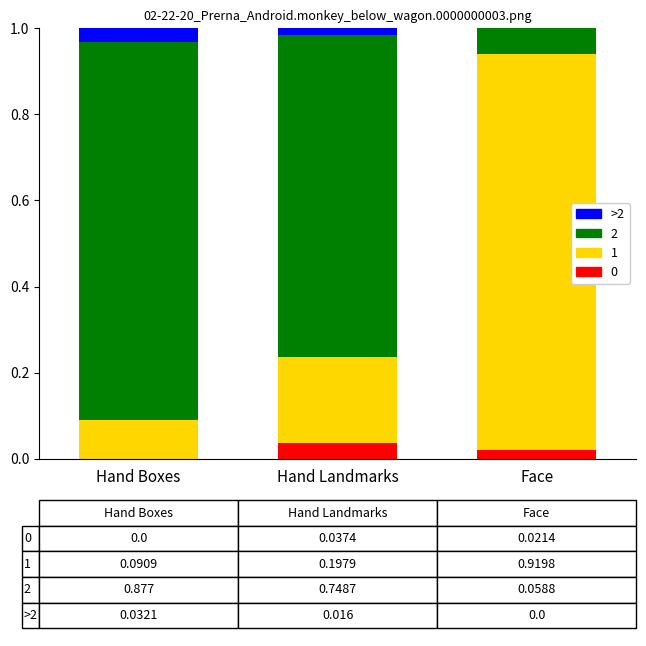

True or false: 0 has a value of 0.0 at Face.

True